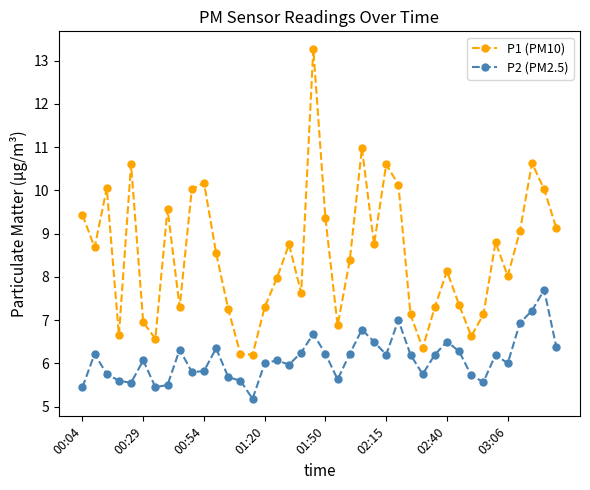

How many distinct data groups are displayed?

2